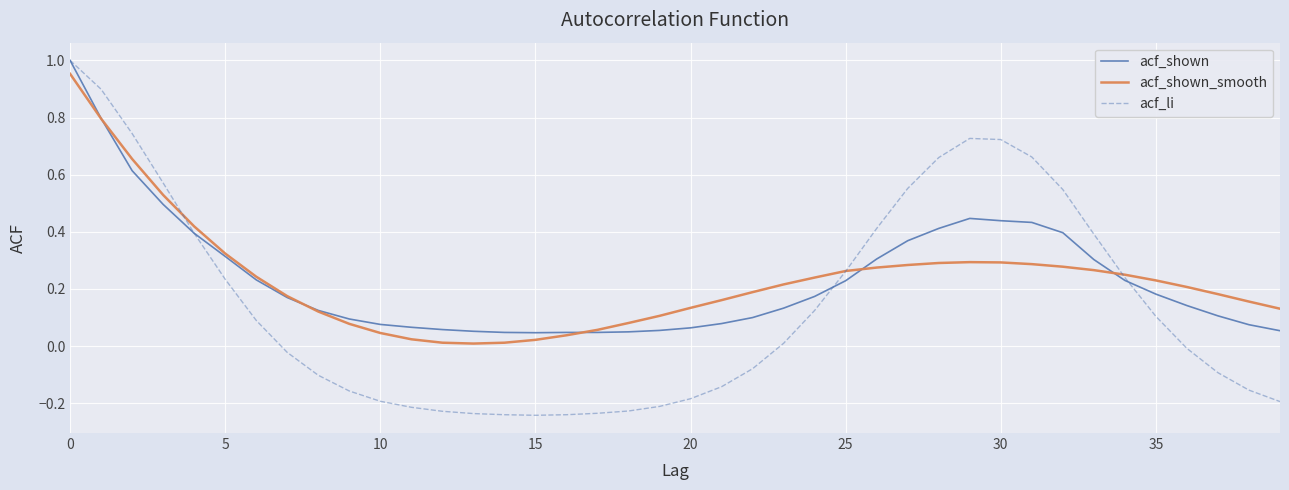

Which series has the widest spread of values?

acf_li